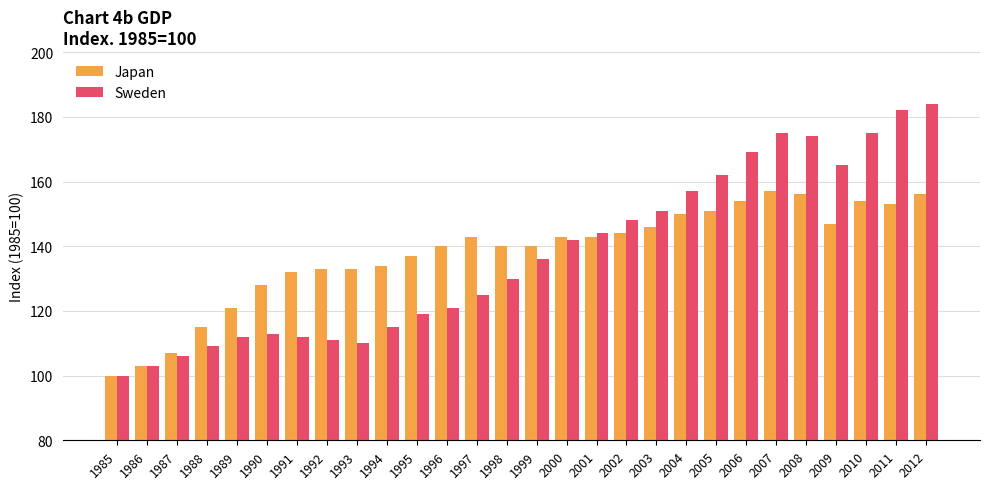

What is the average value of the Sweden series?

138